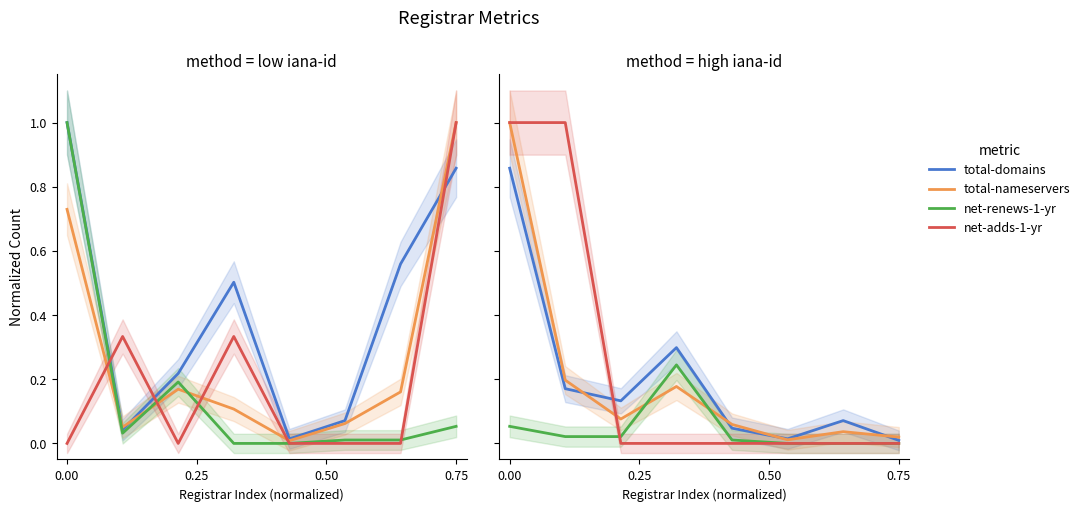

Is it true that total-nameservers equals 0.0 at 4?

False